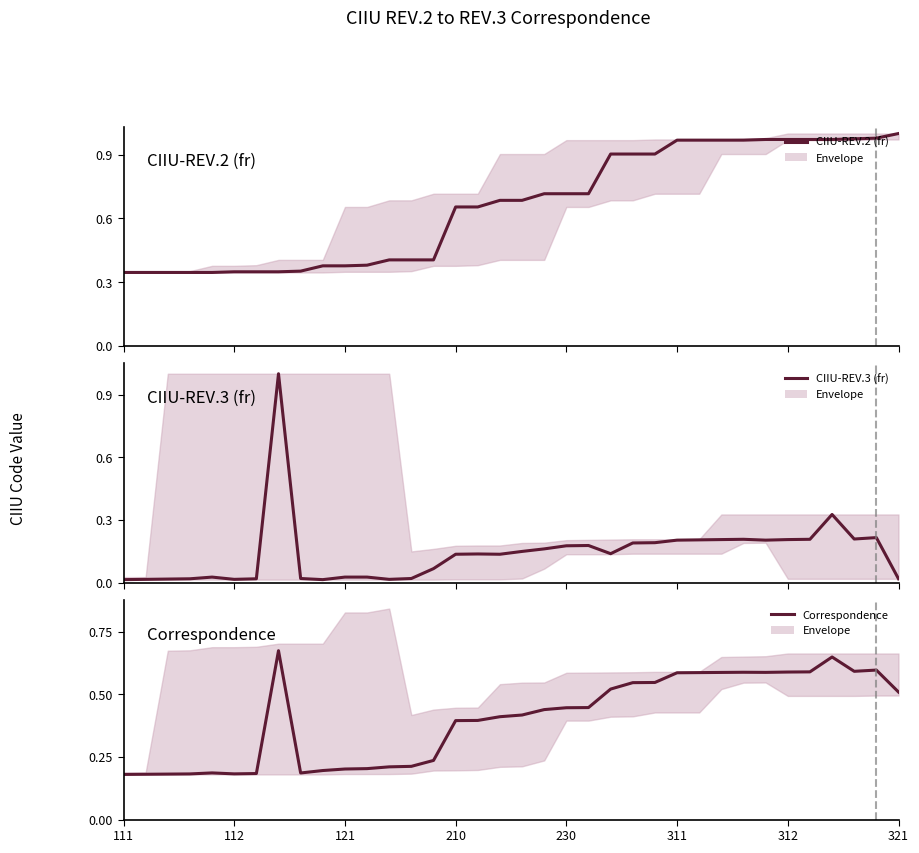

In CIIU-REV.3 (fr), how many points are lower than both neighbors (excluding endpoints)?

7